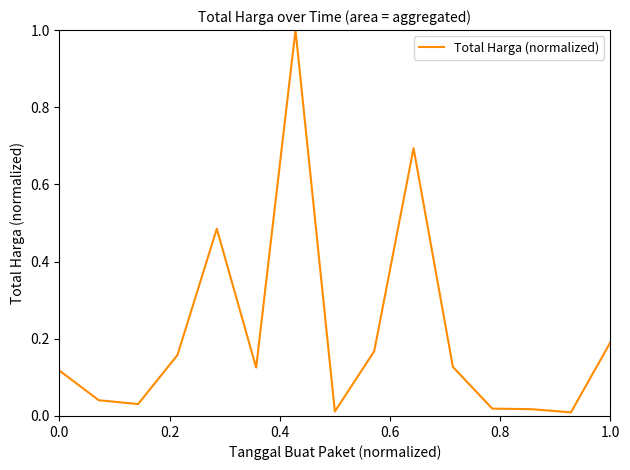

What is the greatest value displayed?

1.0